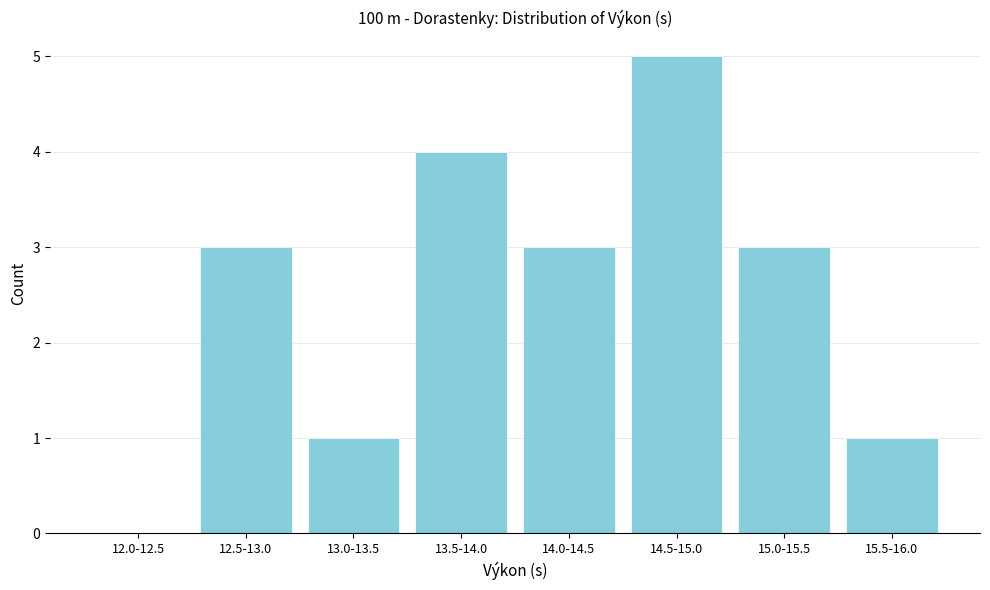

Reading left to right, list all the values displayed in this chart.

12.0-12.5=0	12.5-13.0=3	13.0-13.5=1	13.5-14.0=4	14.0-14.5=3	14.5-15.0=5	15.0-15.5=3	15.5-16.0=1